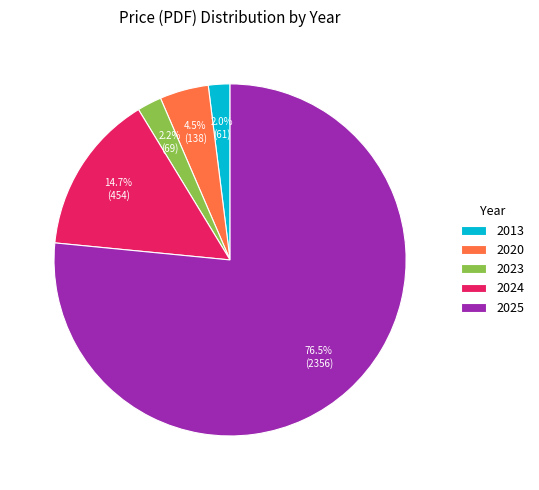

What is the largest slice in the pie chart?

2025